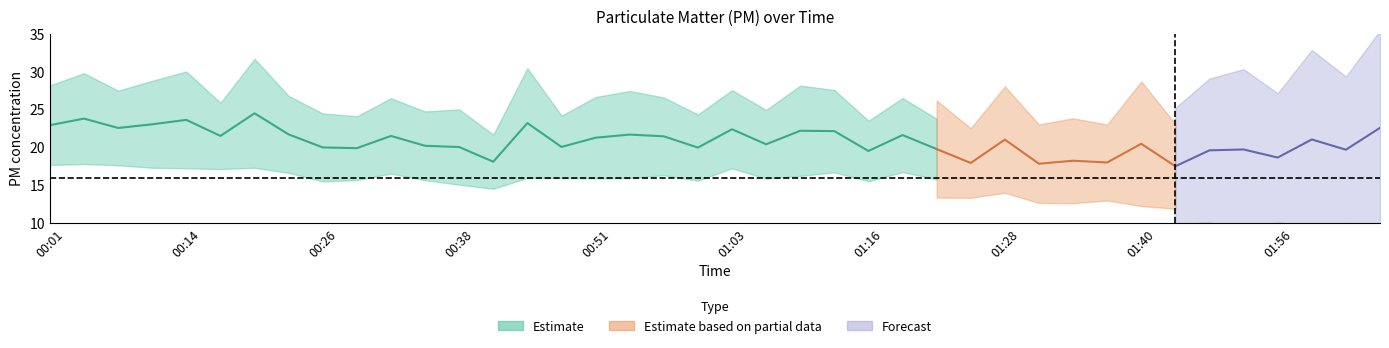

The value of P2 at 01:06 is 15.9. True or false?

True